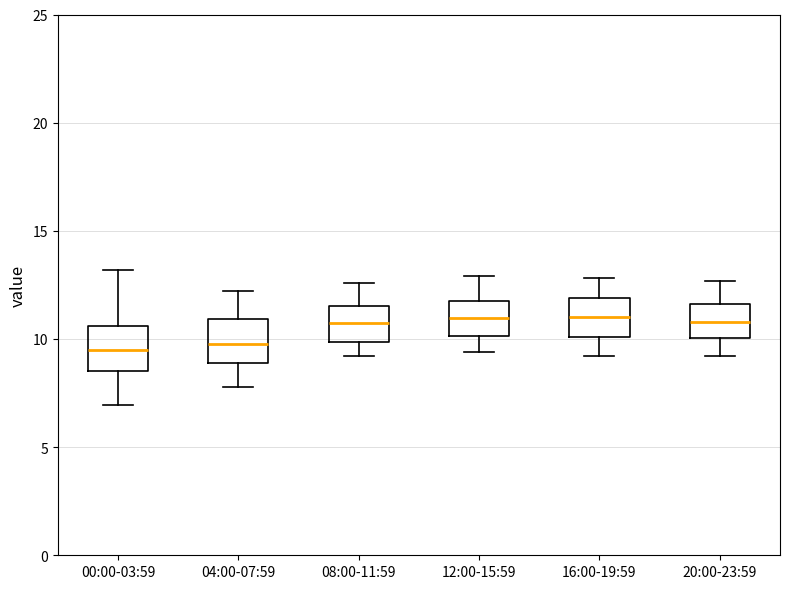

Reading left to right, transcribe this box plot: for each box, give where its median line is, the range the box spans, and where its two whiskers end, as read against the y-axis. The values are not printed on the chart, so give them approximately, as read against the axis.

00:00-03:59: median 9.5, box 8.5 to 10.5, whiskers 7.0 to 13.0
04:00-07:59: median 10.0, box 9.0 to 11.0, whiskers 8.0 to 12.0
08:00-11:59: median 11.0, box 10.0 to 11.5, whiskers 9.0 to 12.5
12:00-15:59: median 11.0, box 10.0 to 12.0, whiskers 9.5 to 13.0
16:00-19:59: median 11.0, box 10.0 to 12.0, whiskers 9.0 to 13.0
20:00-23:59: median 11.0, box 10.0 to 11.5, whiskers 9.0 to 12.5